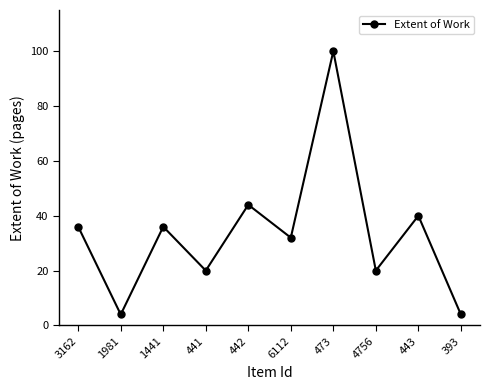

Reading left to right, extract all data points from this chart.

36	4	36	20	44	32	100	20	40	4